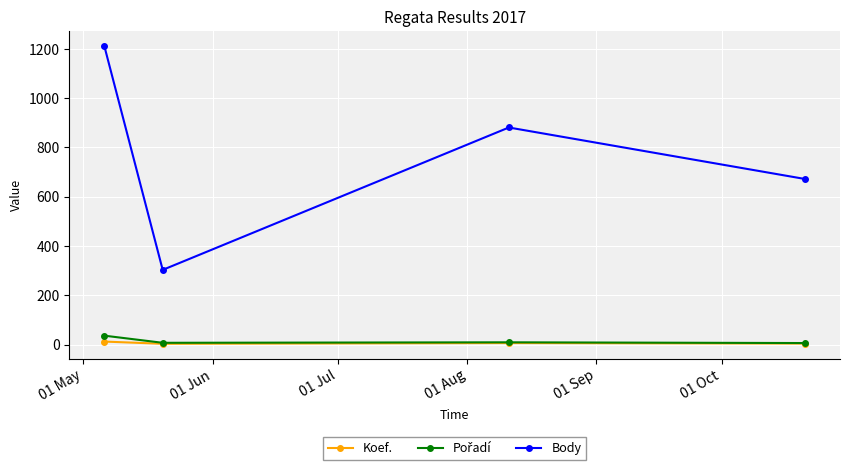

True or false: Koef. and Body intersect in this chart.

False